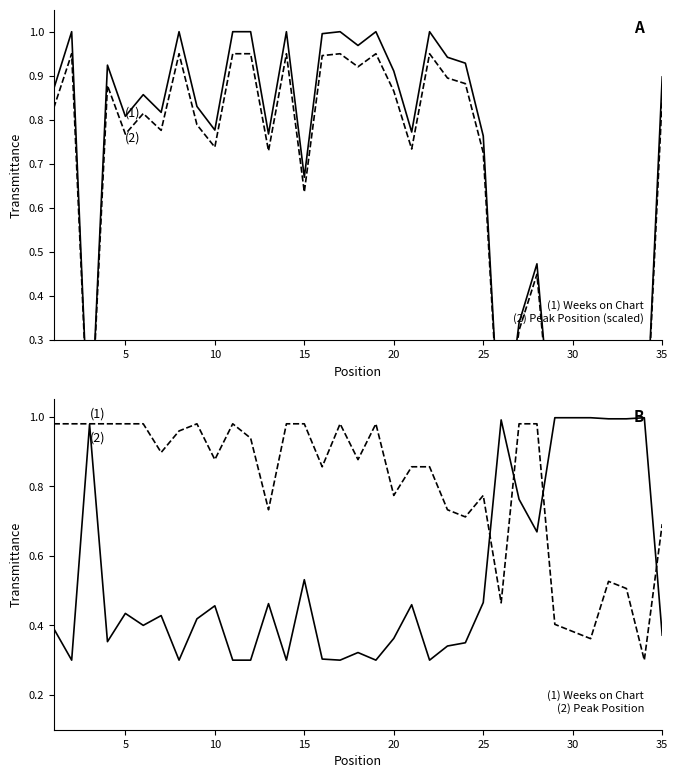

Does the chart display data point markers on the line(s)?

No